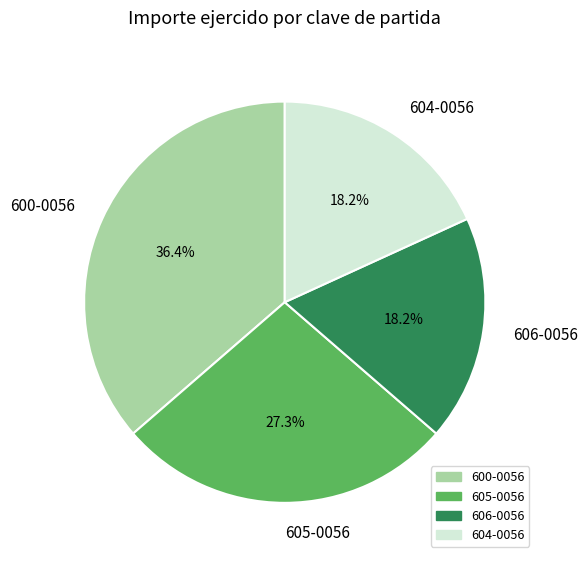

What percentage do 605-0056 and 600-0056 together represent?

63.6%